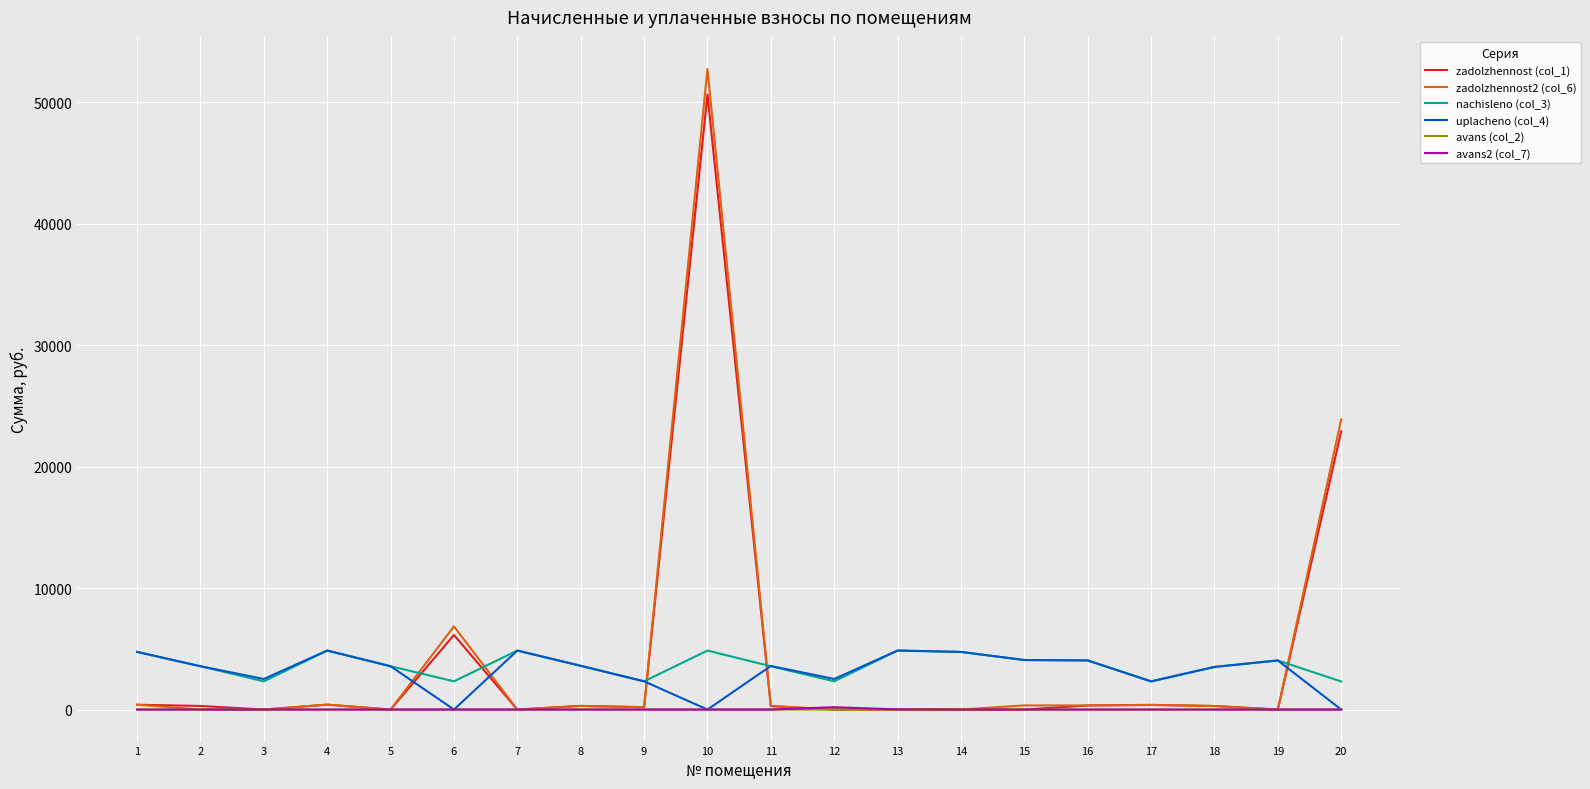

True or false: avans2 (col_7) and nachisleno (col_3) intersect in this chart.

False